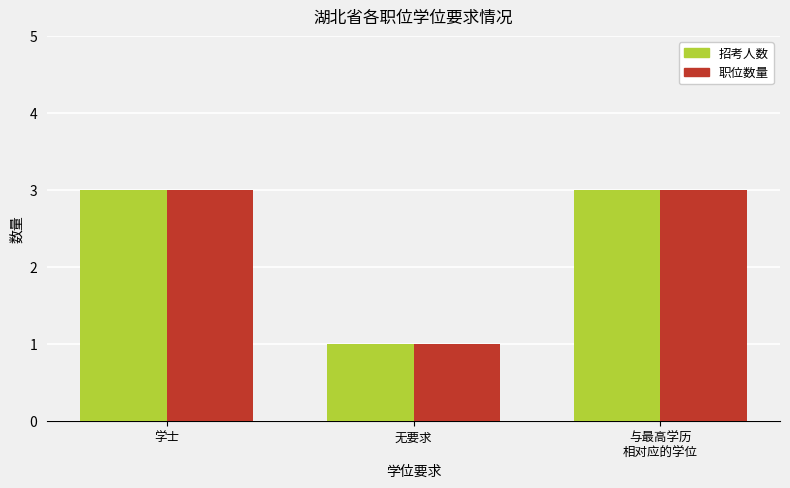

How many distinct data groups are displayed?

2